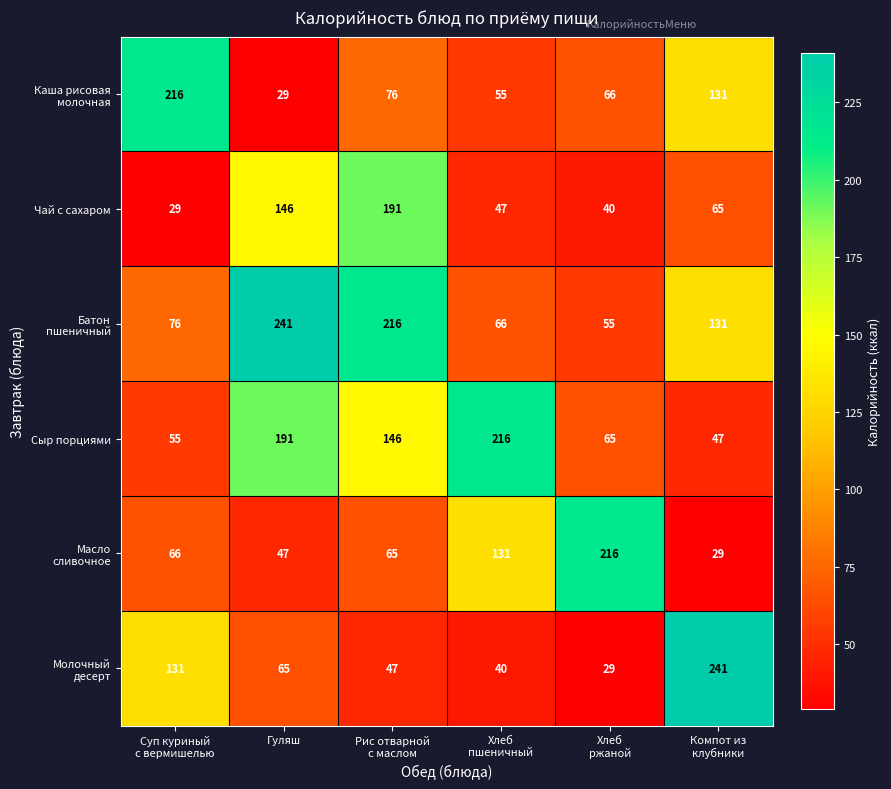

What is the difference between the maximum and minimum values in the Сыр порциями series?

169